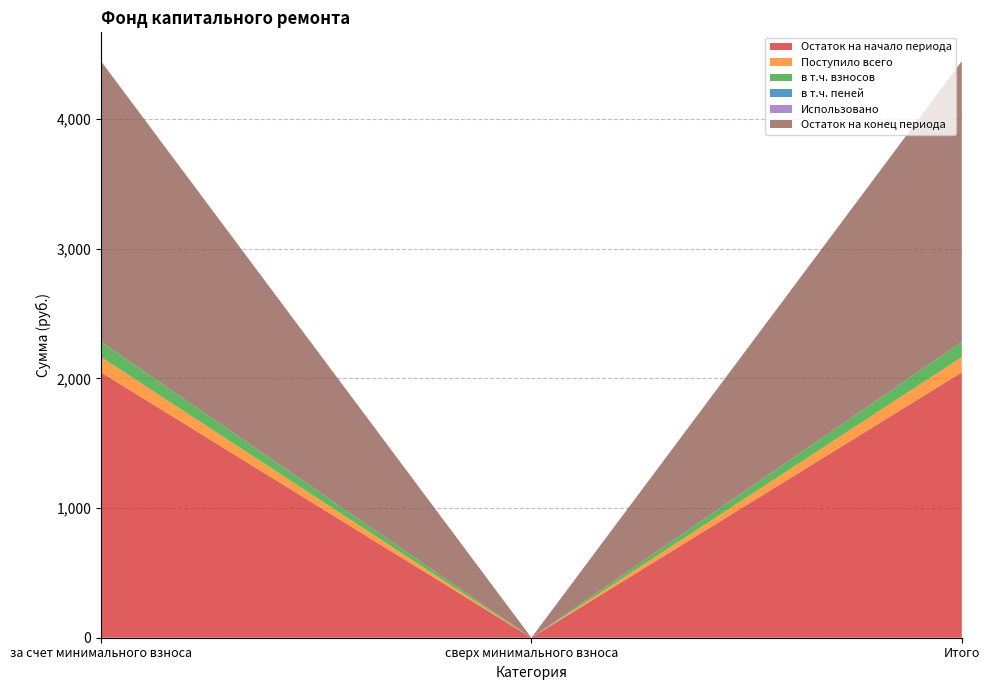

Reading right to left, extract all data points from this chart.

Остаток на начало периода: Итого=2047.1	сверх минимального взноса=0.0	за счет минимального взноса=2047.1
Поступило всего: Итого=117.8	сверх минимального взноса=0.0	за счет минимального взноса=117.8
в т.ч. взносов: Итого=117.0	сверх минимального взноса=0.0	за счет минимального взноса=117.0
в т.ч. пеней: Итого=0.7	сверх минимального взноса=0.0	за счет минимального взноса=0.7
Использовано: Итого=0.0	сверх минимального взноса=0.0	за счет минимального взноса=0.0
Остаток на конец периода: Итого=2164.8	сверх минимального взноса=0.0	за счет минимального взноса=2164.8